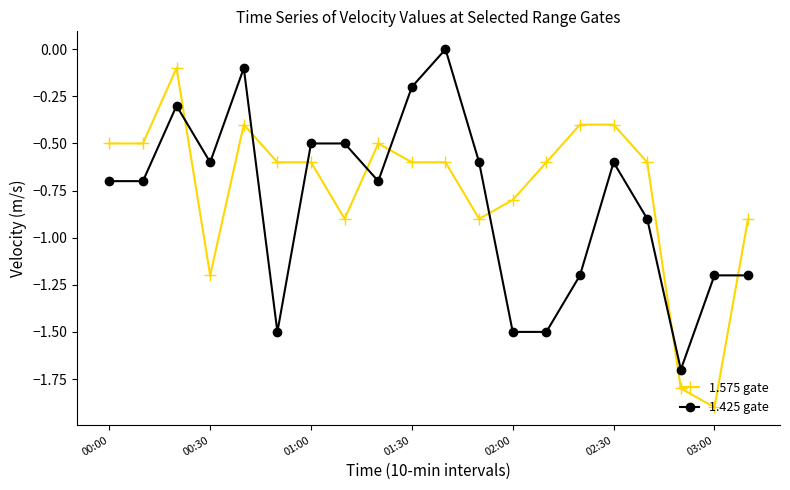

Rank the series by their maximum value, from lowest to highest.

1.575 gate, 1.425 gate